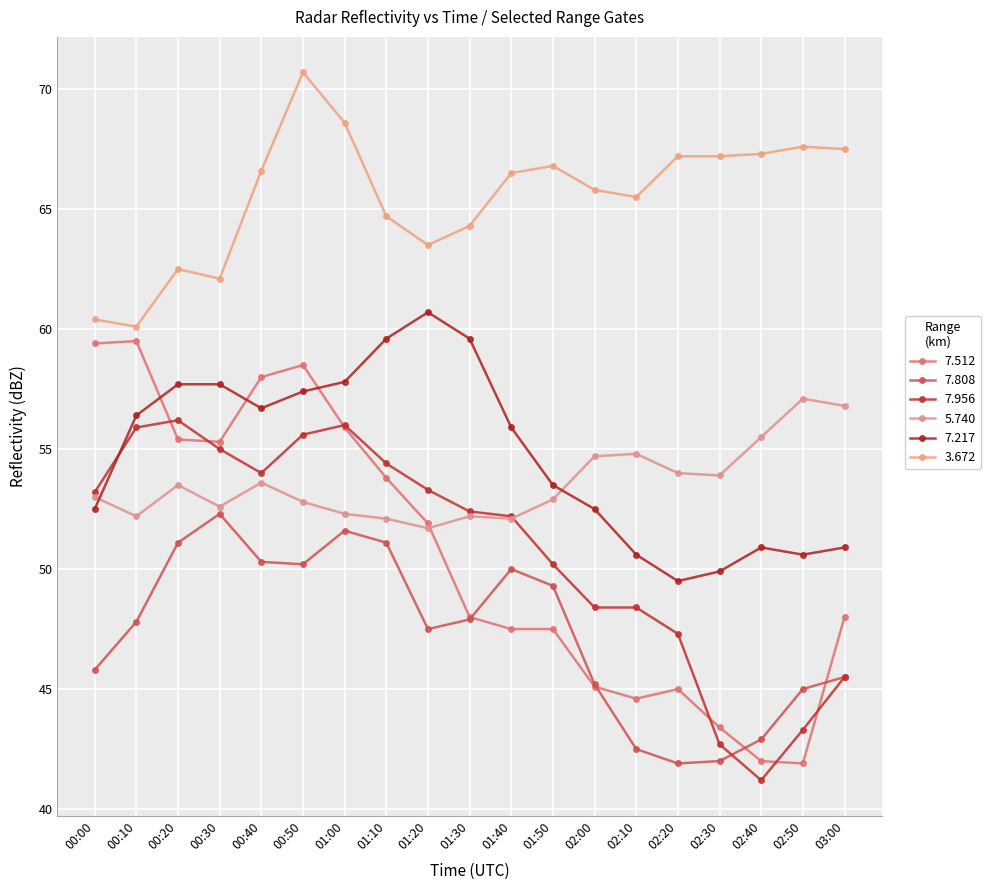

How many categories are shown in the chart?

19